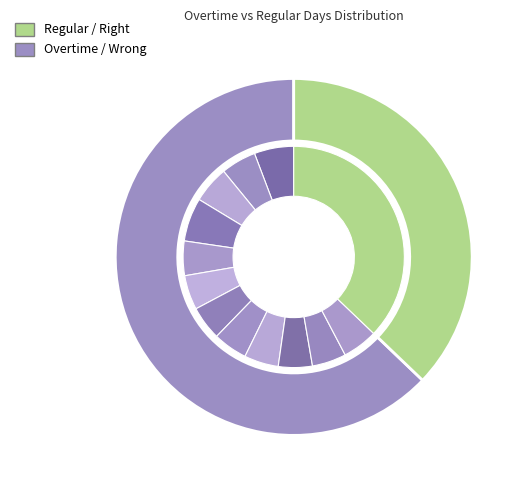

How many slices are in this pie chart?

12